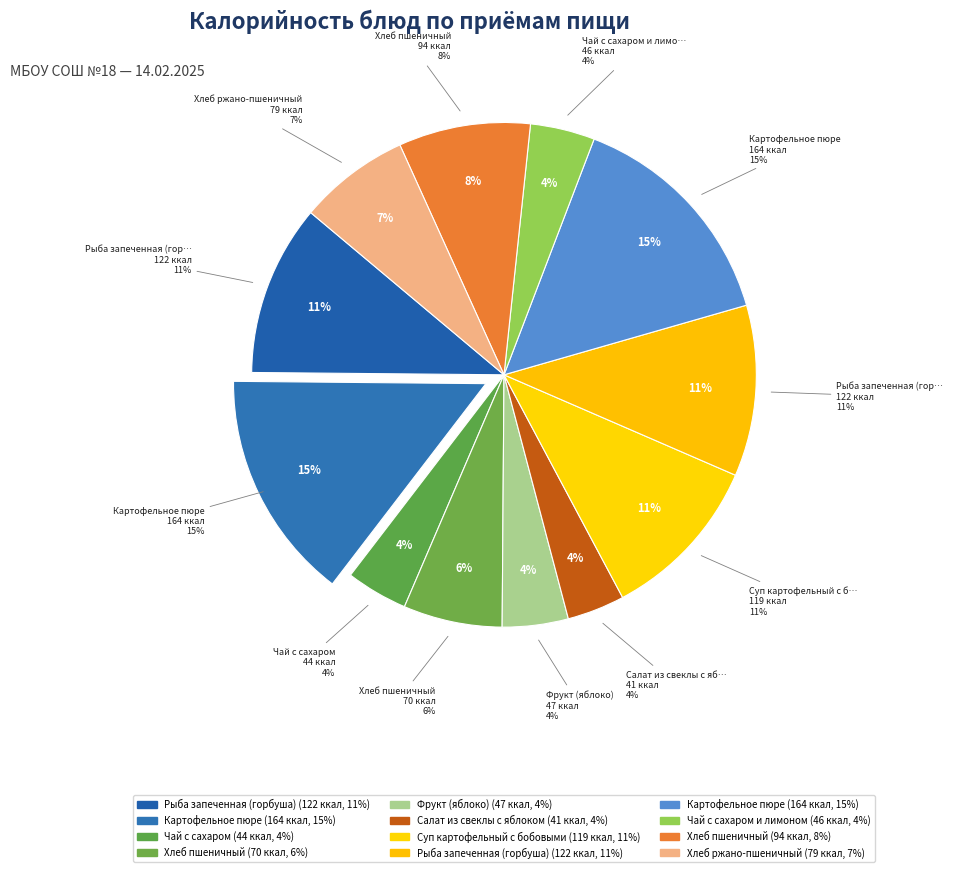

To the nearest percent, what is the combined percentage of Рыба запеченная (горбуша) [Обед] and Рыба запеченная (горбуша) [Завтрак]?

22%